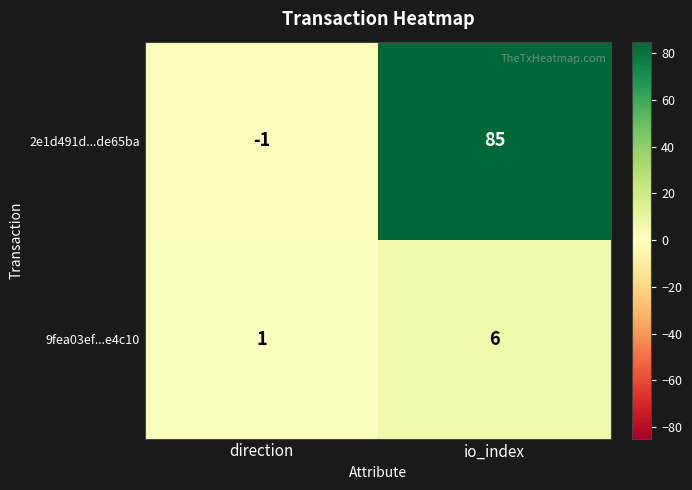

Count the number of data series in this chart.

2